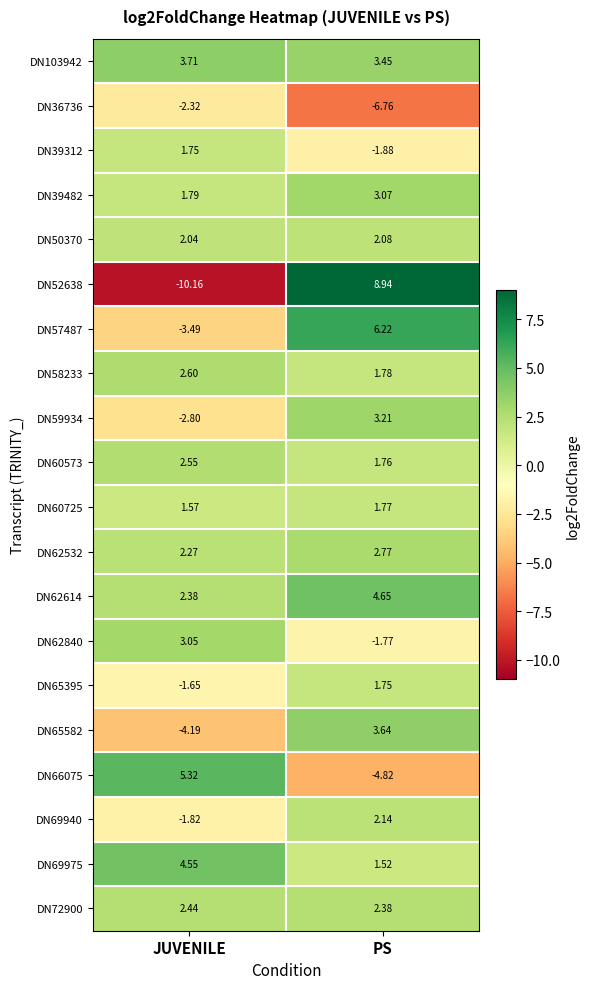

Which category has the lowest value in the DN62840 series?

PS